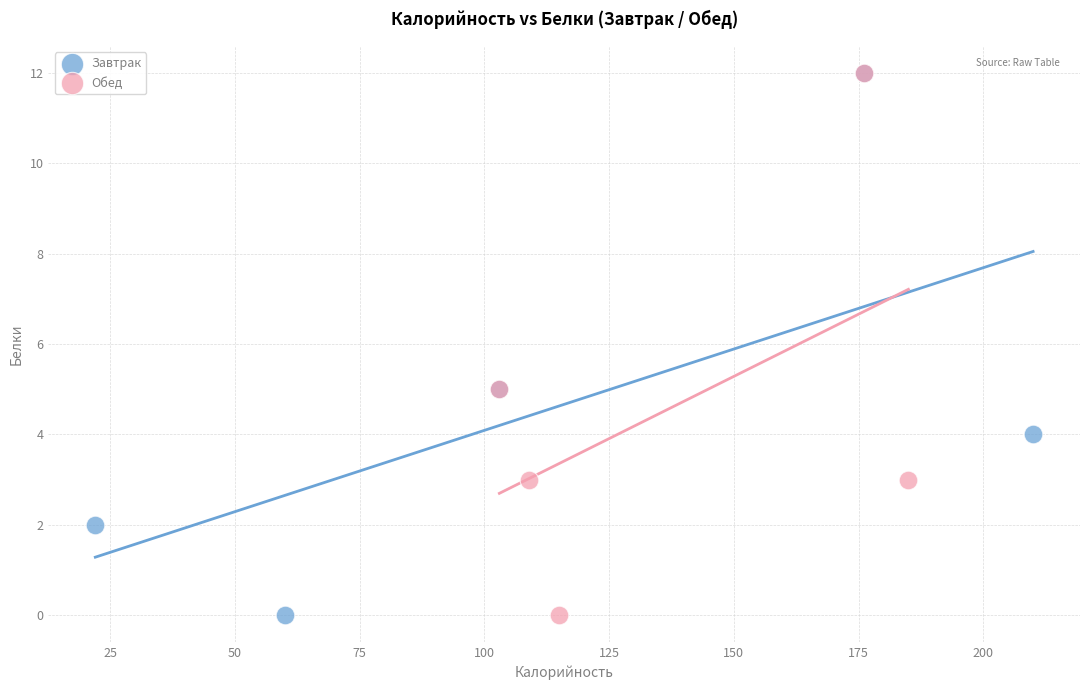

What are all the series names shown in the legend?

Завтрак, Обед